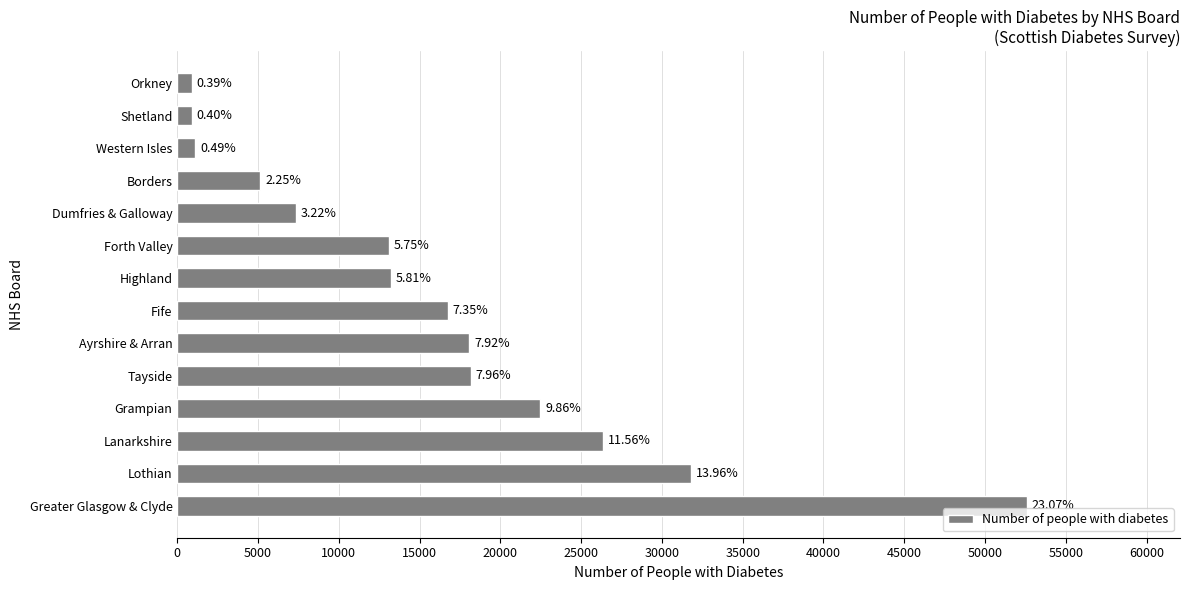

Does the chart contain any negative values?

No